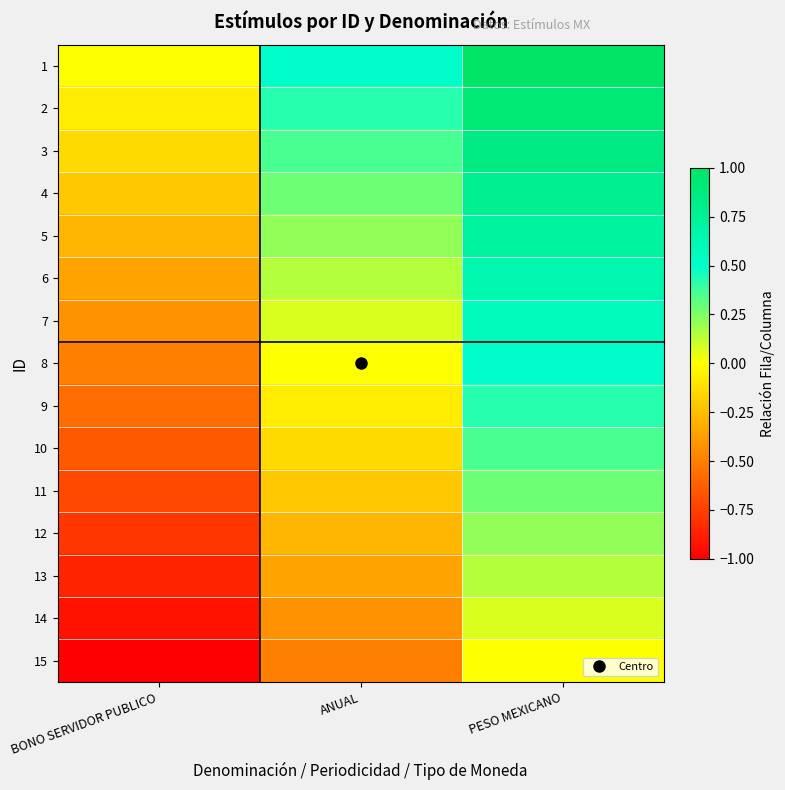

How many data points does each series have?

3